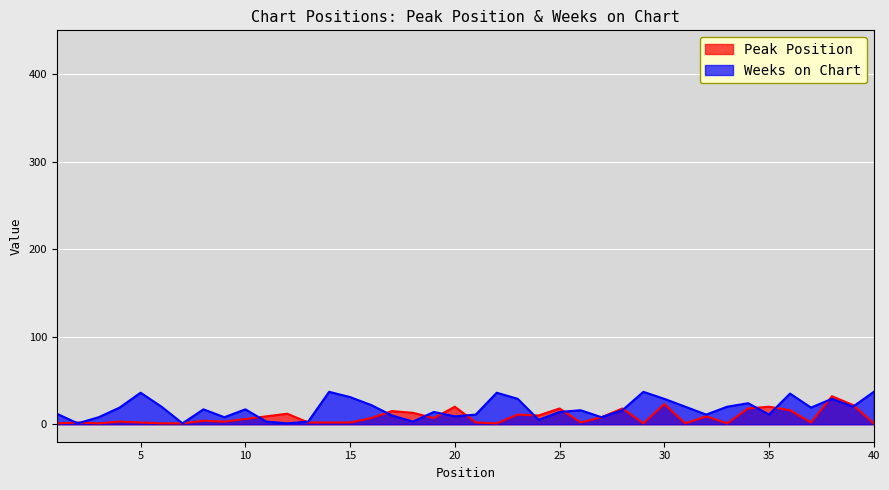

Reading right to left, transcribe all the data shown in this chart.

Peak Position: 40=1	39=22	38=32	37=2	36=16	35=20	34=18	33=1	32=9	31=1	30=23	29=1	28=18	27=8	26=2	25=18	24=10	23=11	22=1	21=2	20=20	19=7	18=13	17=15	16=7	15=2	14=2	13=2	12=12	11=9	10=6	9=3	8=4	7=1	6=1	5=2	4=3	3=1	2=2	1=1
Weeks on Chart: 40=37	39=20	38=29	37=19	36=35	35=11	34=24	33=20	32=11	31=20	30=29	29=37	28=16	27=8	26=16	25=14	24=5	23=29	22=36	21=11	20=9	19=14	18=3	17=10	16=22	15=31	14=37	13=3	12=1	11=3	10=17	9=8	8=17	7=1	6=20	5=36	4=19	3=8	2=1	1=12